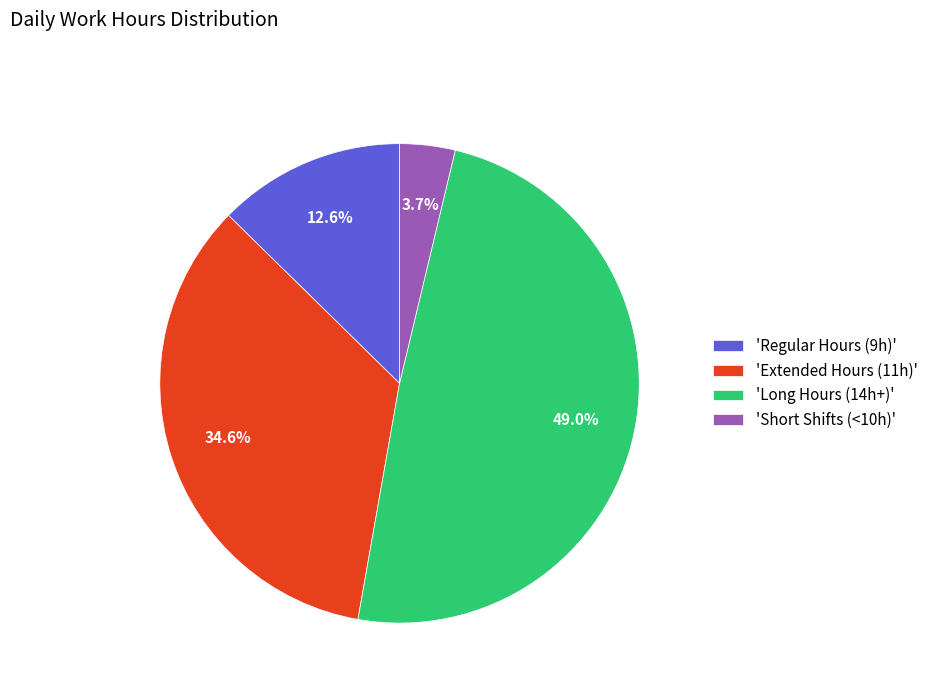

Which has a higher value, 'Long Hours (14h+)' or 'Extended Hours (11h)'?

'Long Hours (14h+)'